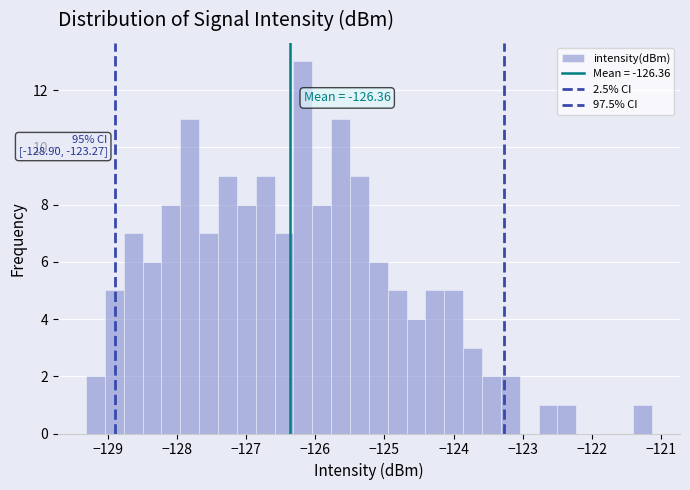

Around what value on the x-axis is the tallest bar? Give the approximate position of its centre, as read against the axis.

-126.2